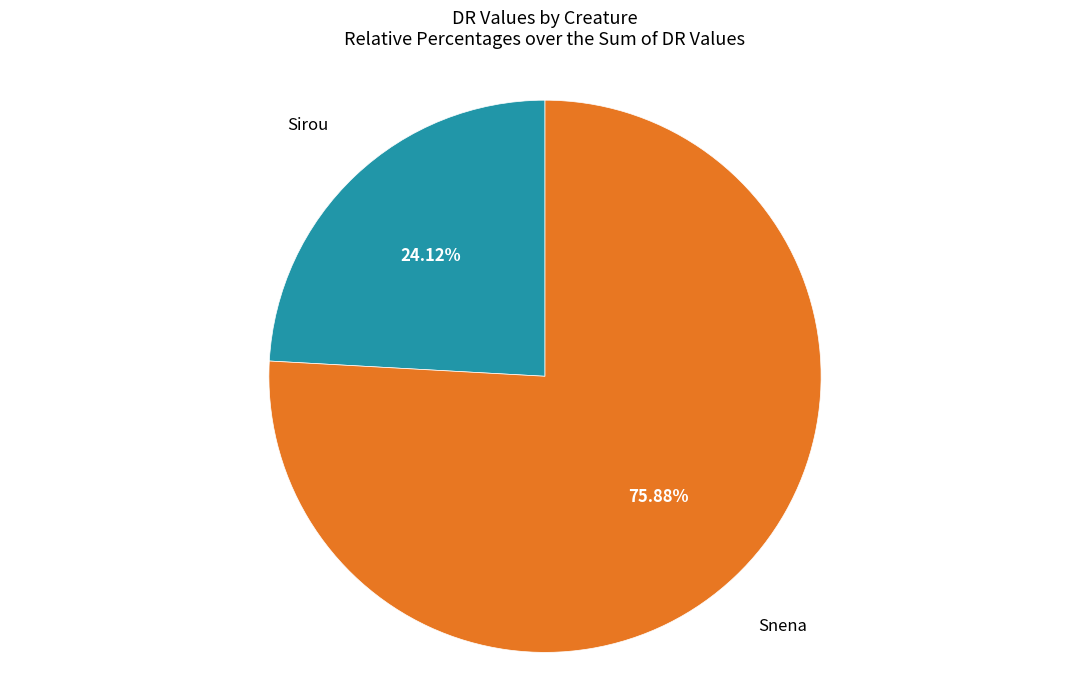

Which has a higher value, Sirou or Snena?

Snena